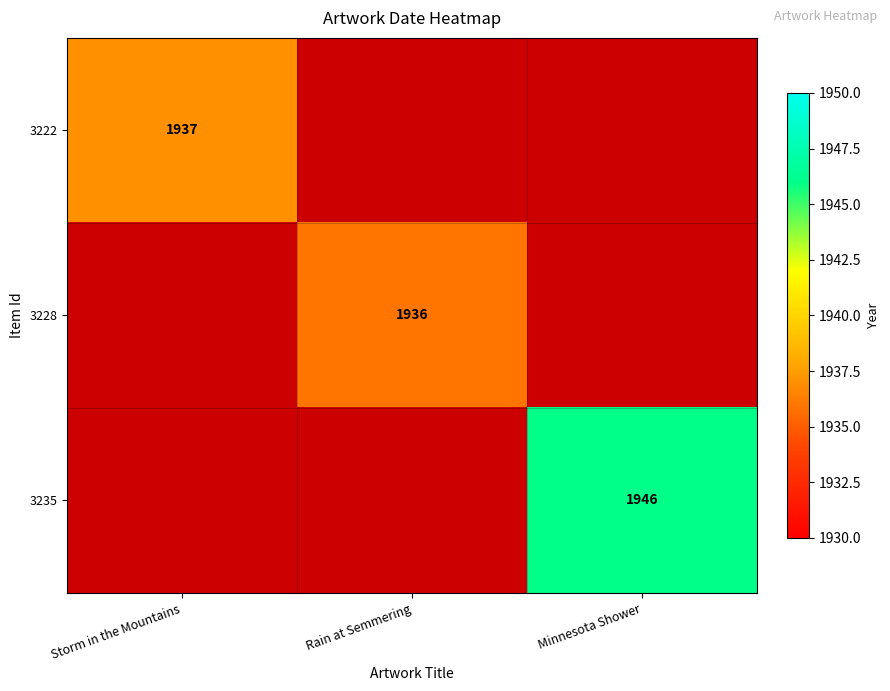

The value of 3222 at Storm in the Mountains is 1937. True or false?

True